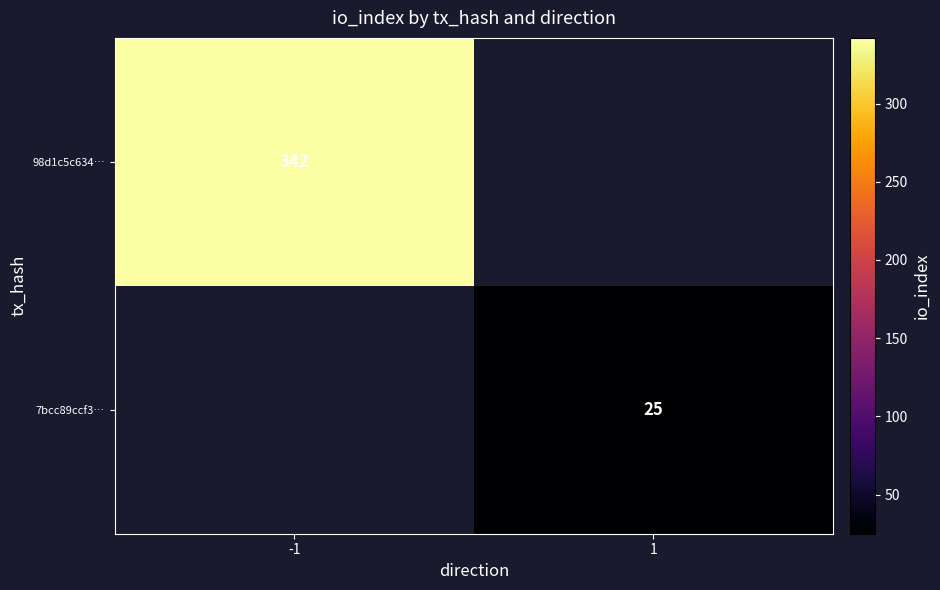

Which category has the lowest value across all series?

1